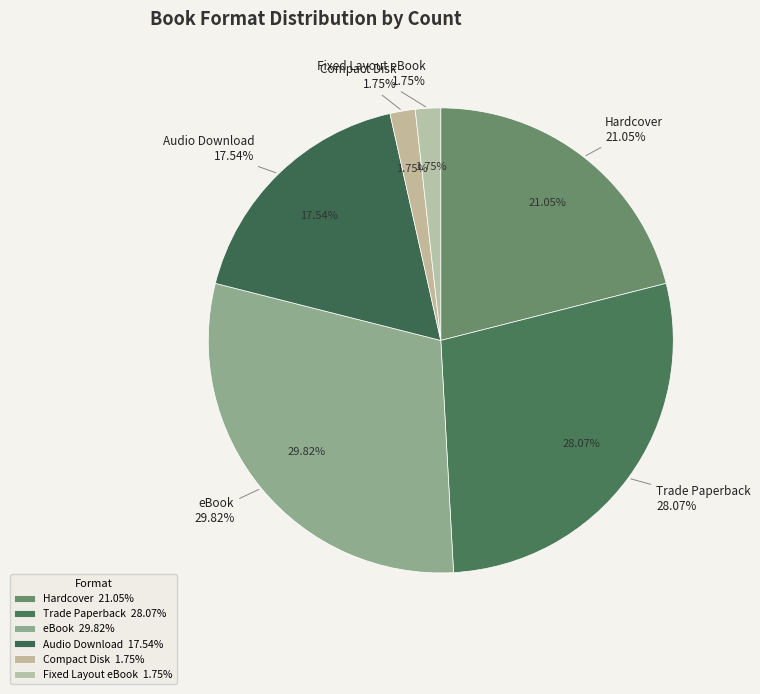

How much of the chart is everything except Trade Paperback?

71.9%